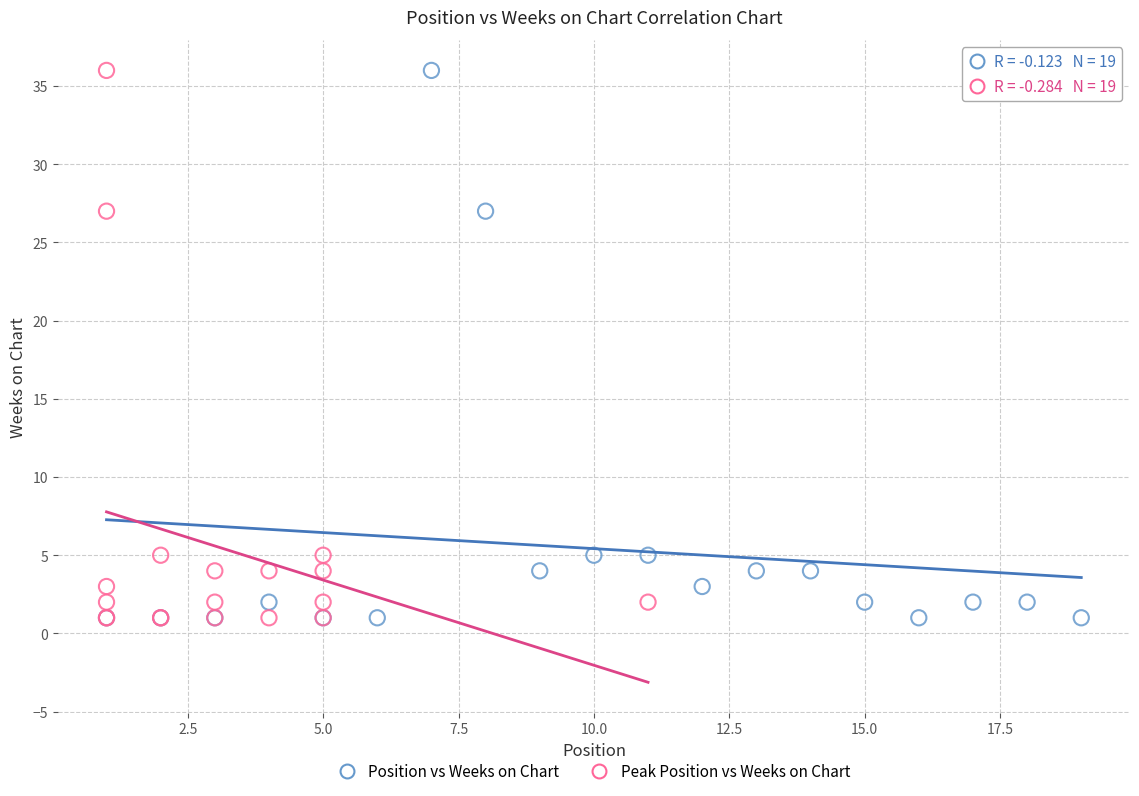

What are all the series names shown in the legend?

Position vs Weeks on Chart, Peak Position vs Weeks on Chart